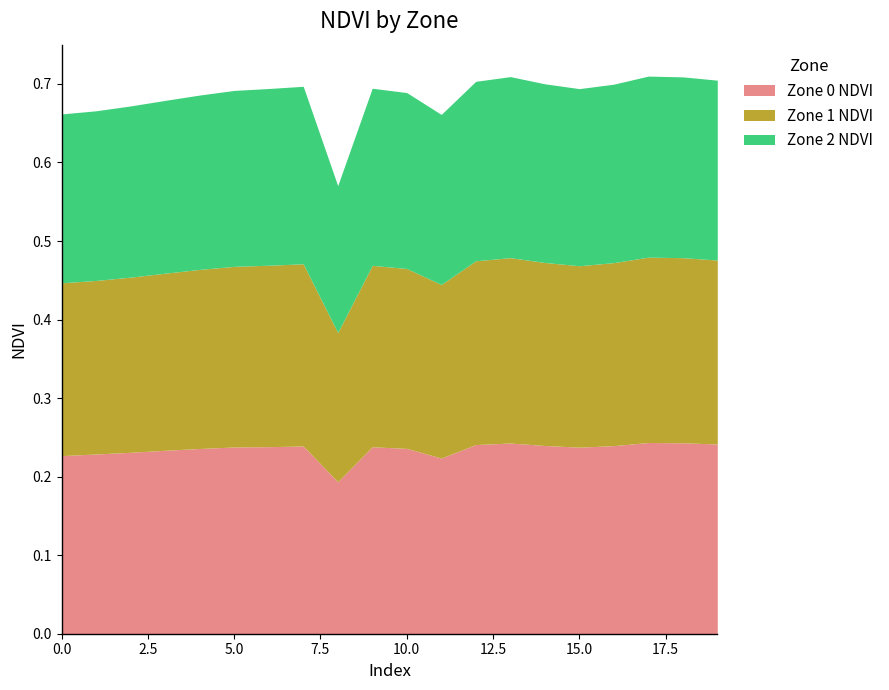

Reading left to right, list all the values displayed in this chart.

Zone 0 NDVI: 0.2	0.2	0.2	0.2	0.2	0.2	0.2	0.2	0.2	0.2	0.2	0.2	0.2	0.2	0.2	0.2	0.2	0.2	0.2	0.2
Zone 1 NDVI: 0.2	0.2	0.2	0.2	0.2	0.2	0.2	0.2	0.2	0.2	0.2	0.2	0.2	0.2	0.2	0.2	0.2	0.2	0.2	0.2
Zone 2 NDVI: 0.2	0.2	0.2	0.2	0.2	0.2	0.2	0.2	0.2	0.2	0.2	0.2	0.2	0.2	0.2	0.2	0.2	0.2	0.2	0.2